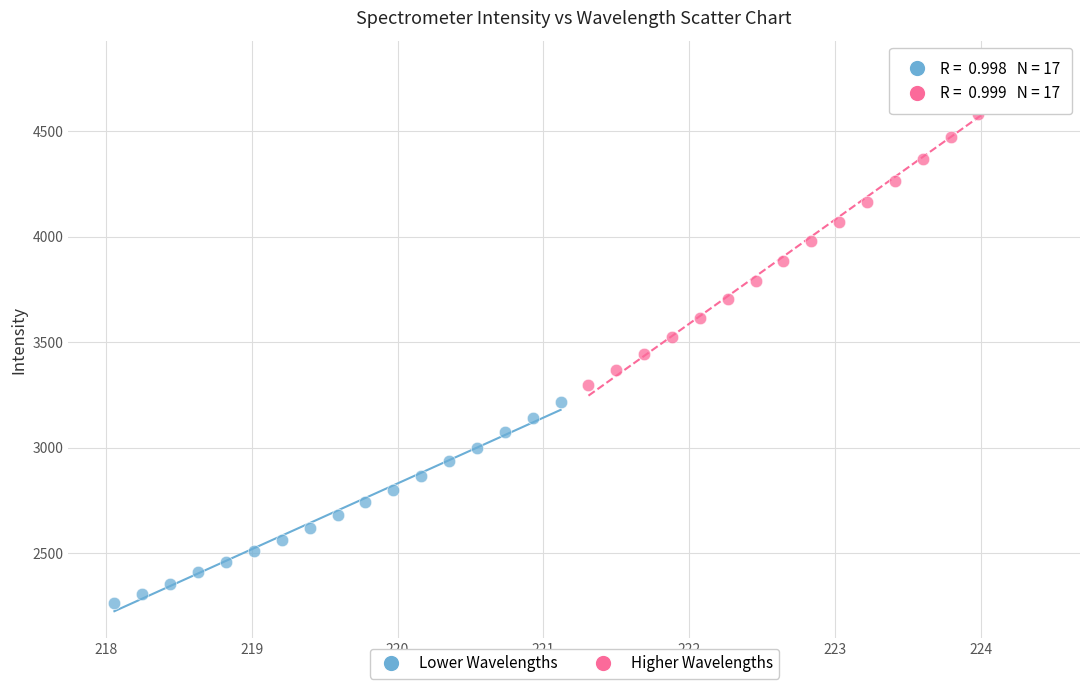

Which series has the largest Y range (max minus min)?

Higher Wavelengths